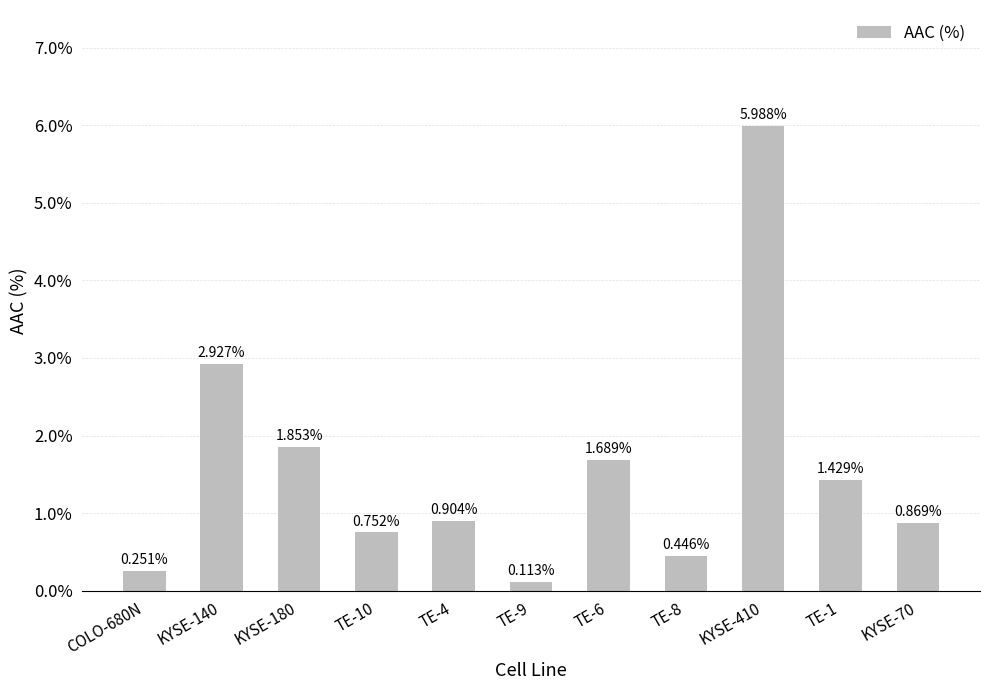

What is the change in value from COLO-680N to KYSE-70?

+0.6